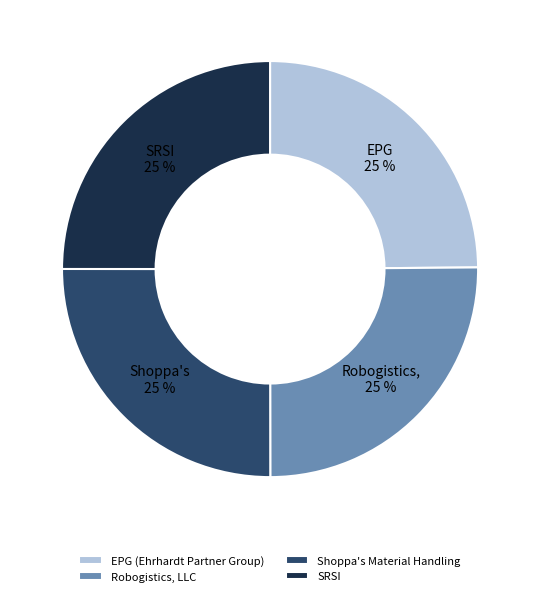

True or false: SRSI accounts for 25% of the total.

True